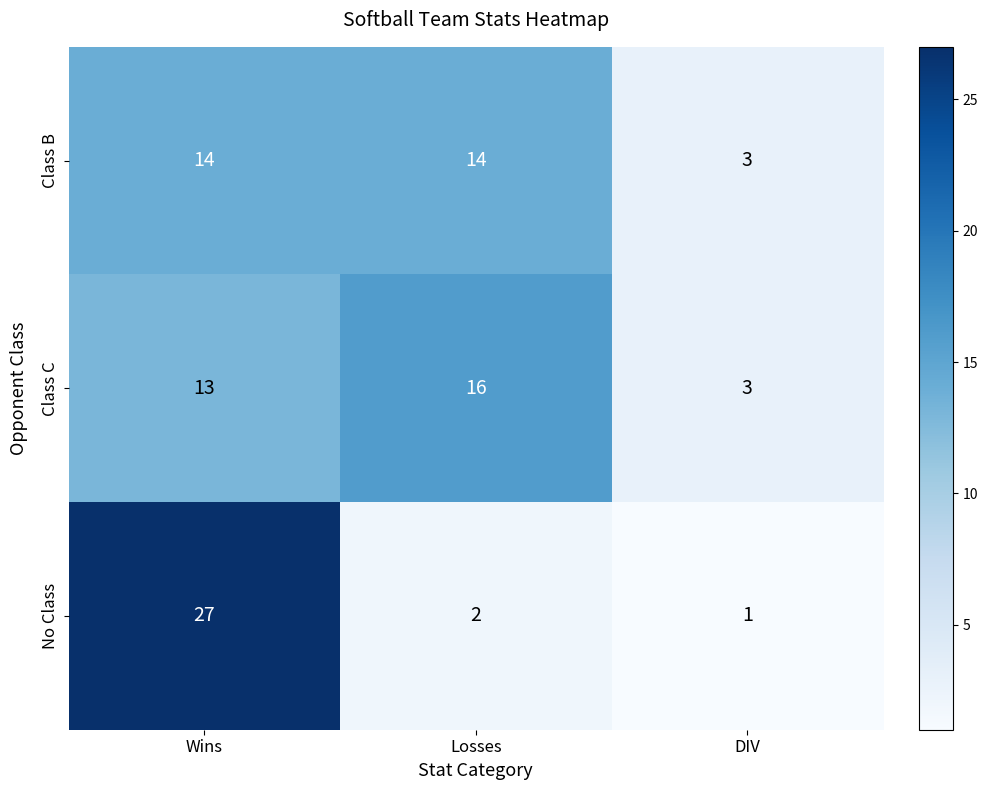

The Class C series shows 4 at DIV. True or false?

False